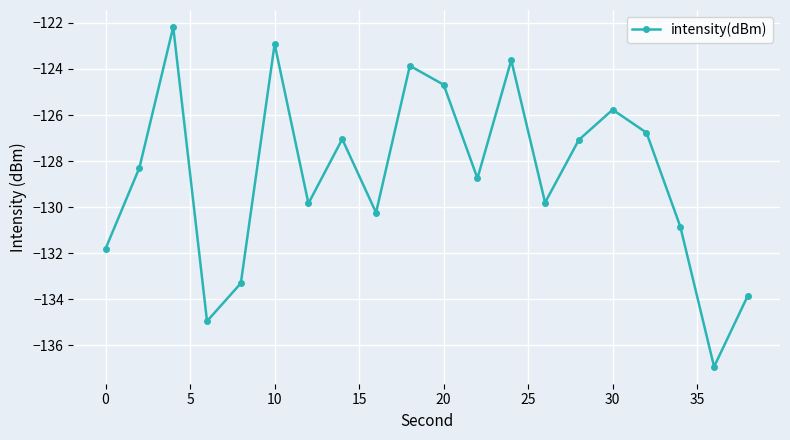

What is the difference between the second highest and second lowest values?

12.0